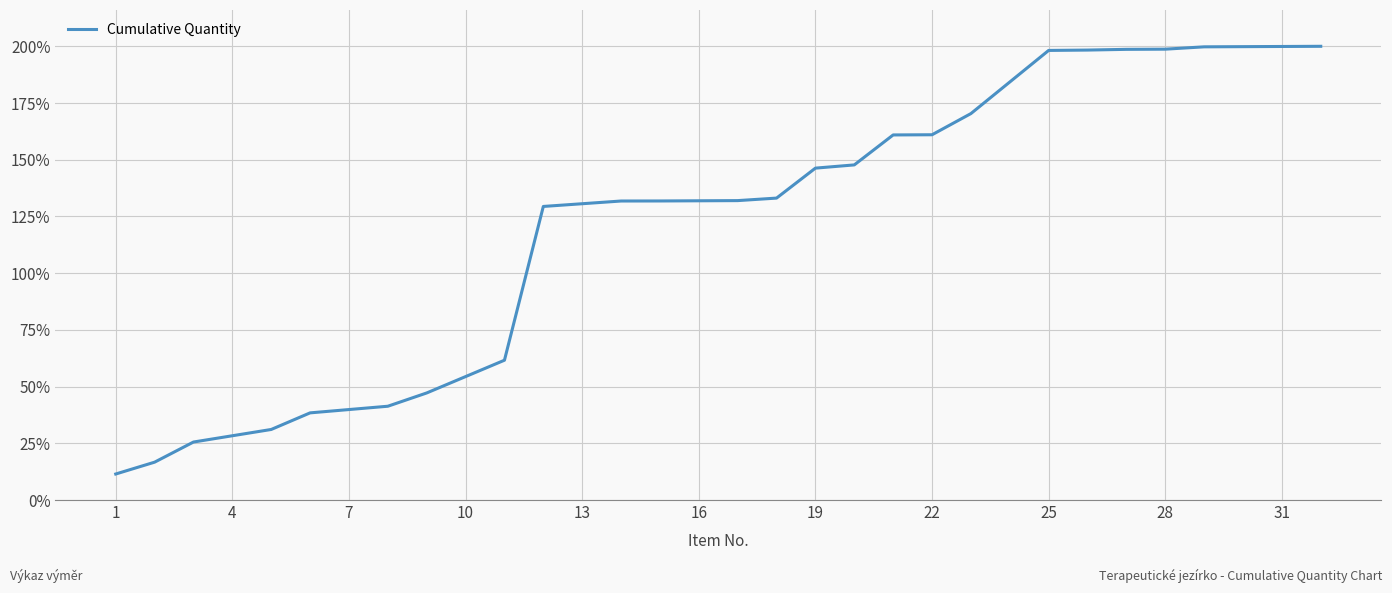

What is the minimum value shown in the chart?

11.5